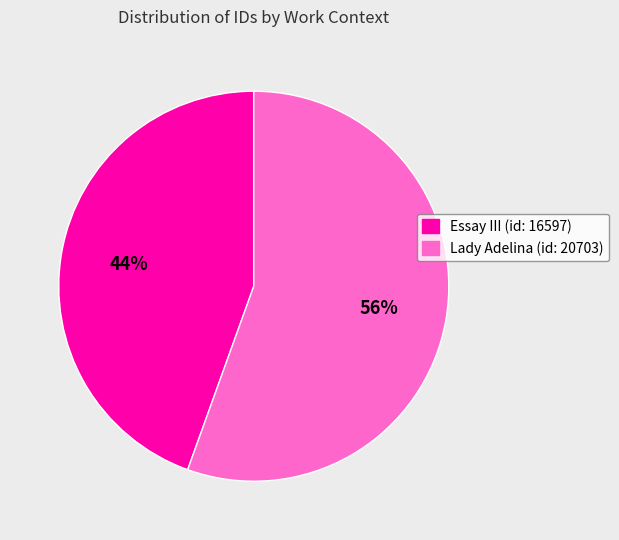

Is there a majority slice in this chart?

Yes